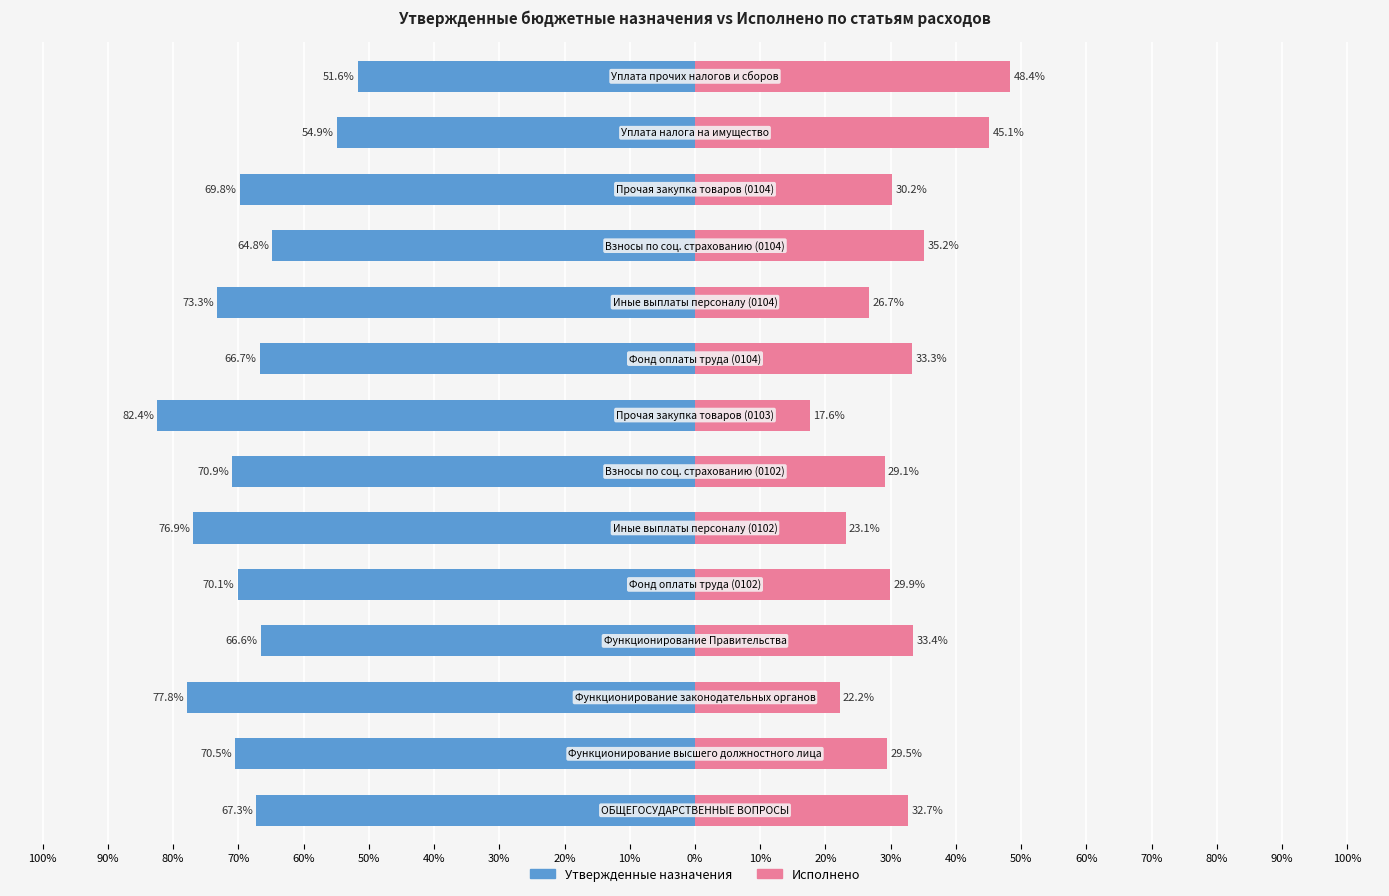

Reading left to right, what are all the values shown in this chart?

Утвержденные назначения: 100%=-67.3	90%=-70.5	80%=-77.8	70%=-66.6	60%=-70.1	50%=-76.9	40%=-70.9	30%=-82.4	20%=-66.7	10%=-73.3	0%=-64.8	10%=-69.8	20%=-54.9	30%=-51.6
Исполнено: 100%=32.7	90%=29.5	80%=22.2	70%=33.4	60%=29.9	50%=23.1	40%=29.1	30%=17.6	20%=33.3	10%=26.7	0%=35.2	10%=30.2	20%=45.1	30%=48.4